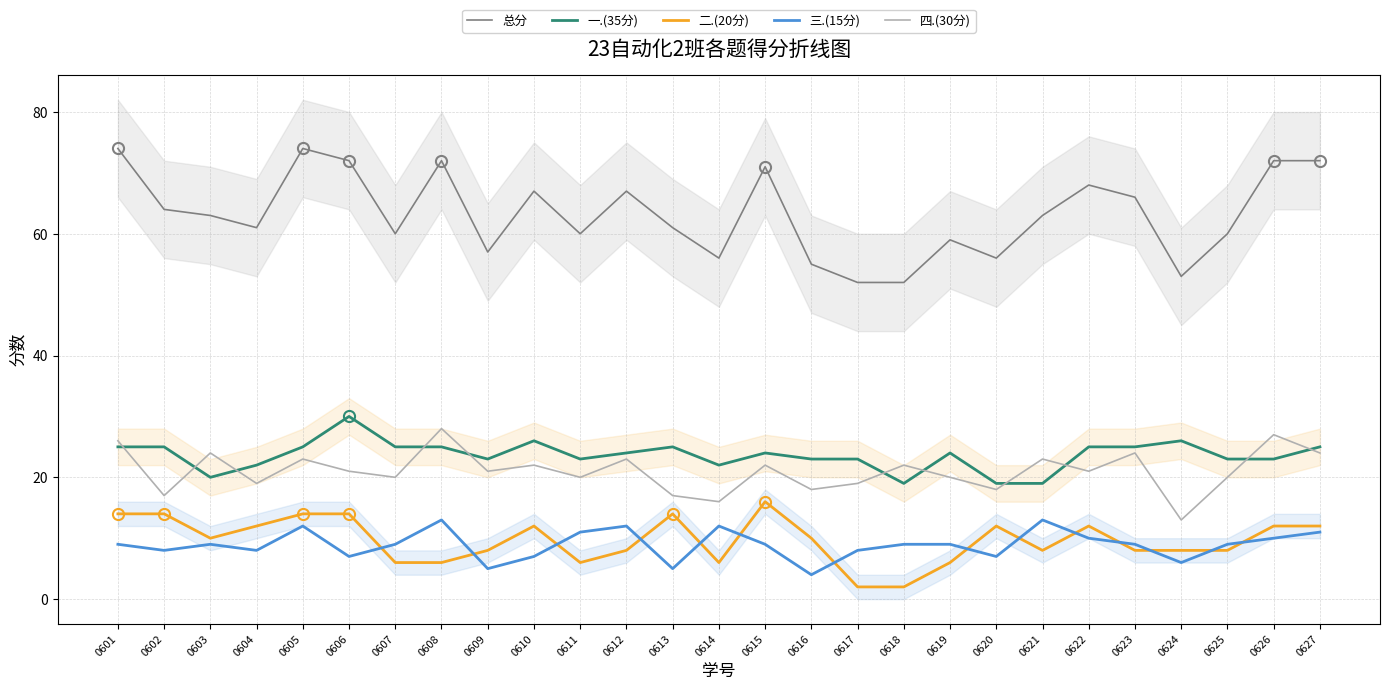

What is the highest value of the 总分 series?

74